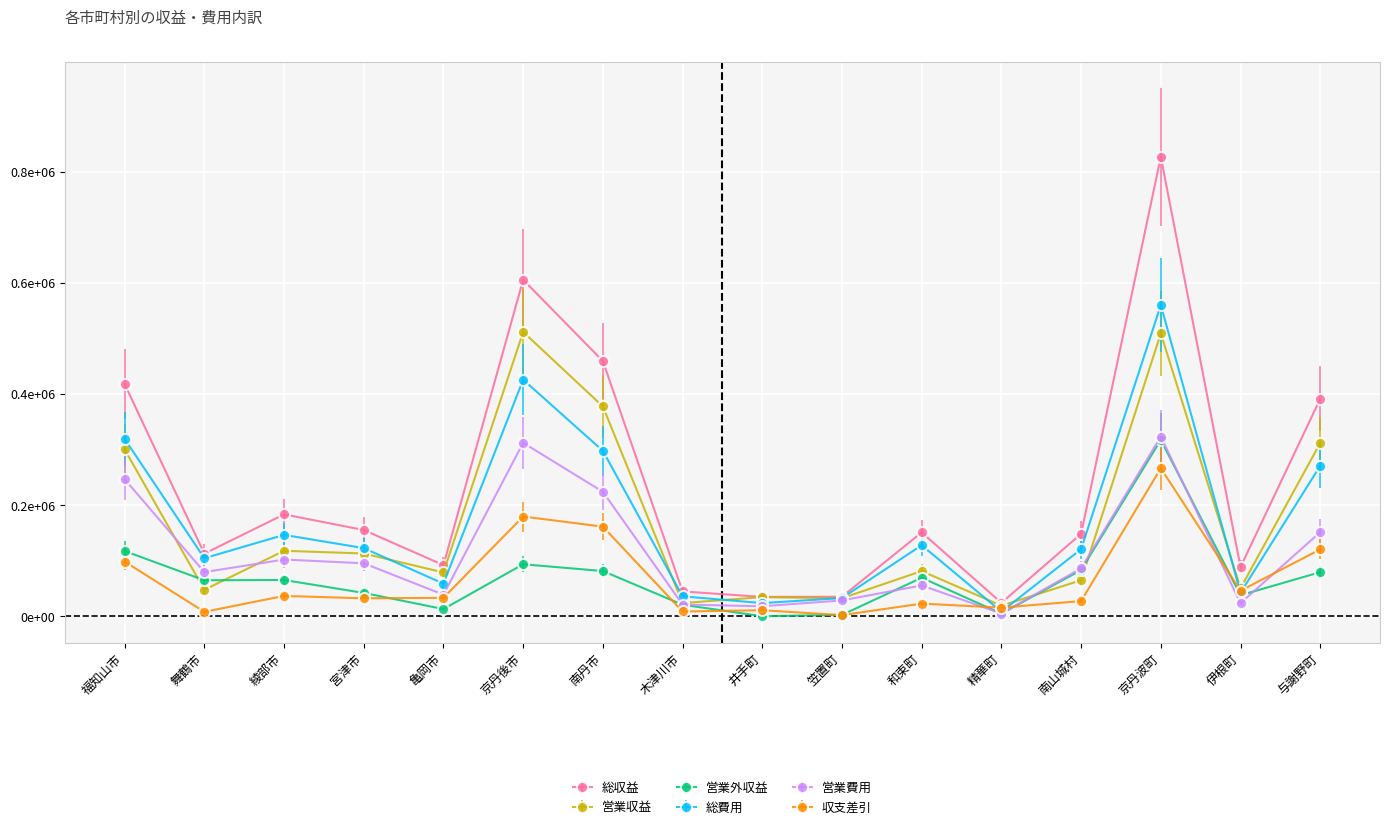

At how many categories does at least one series exceed 198173?

5